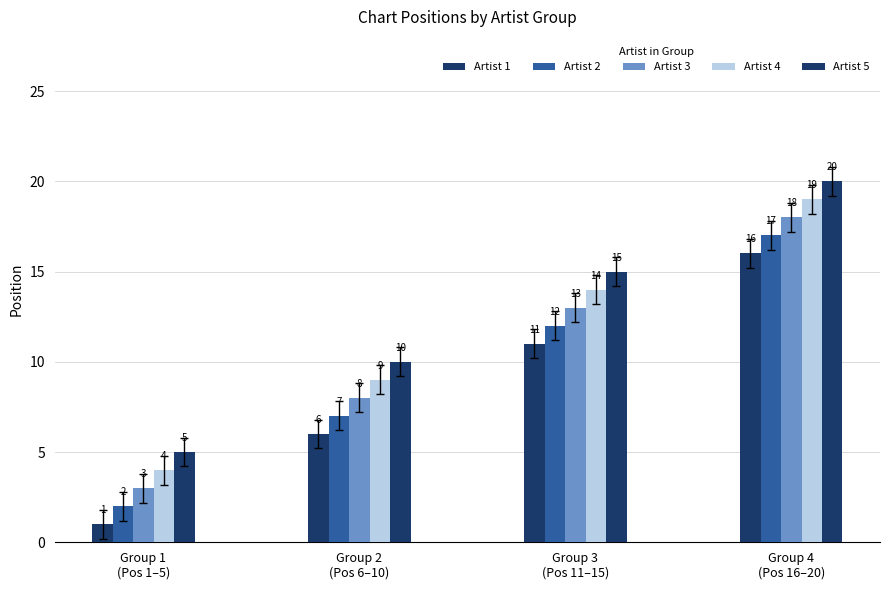

What position from the right is Group 2
(Pos 6–10)?

3